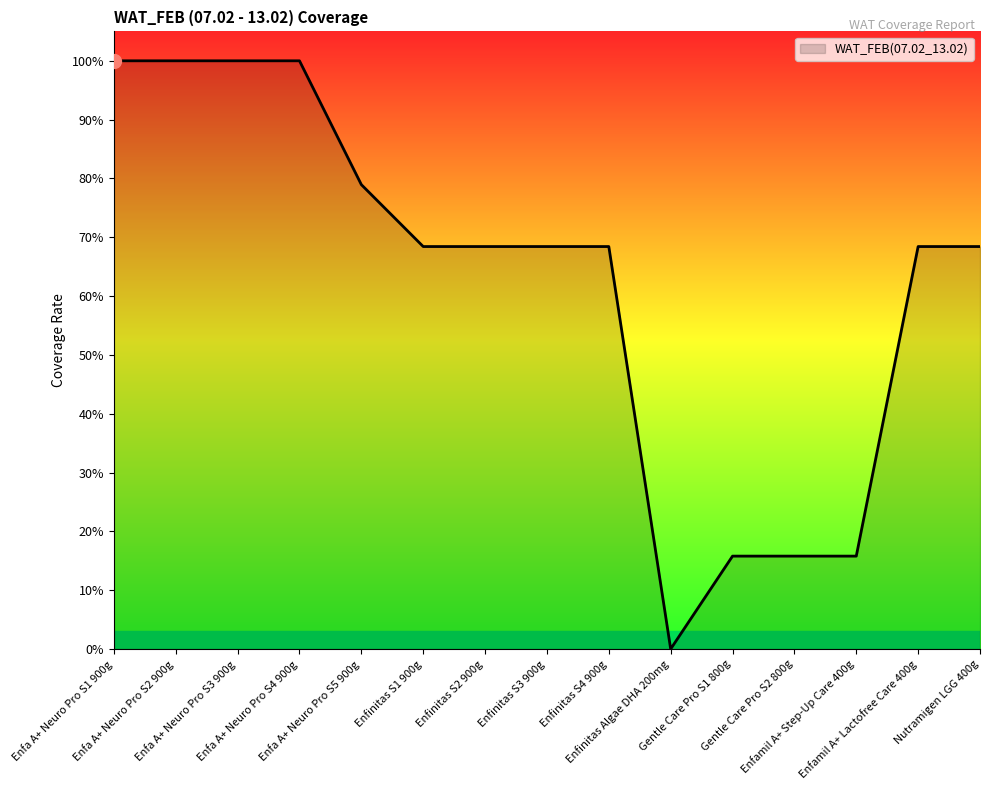

How many points are lower than both their immediate neighbors (excluding endpoints)?

1